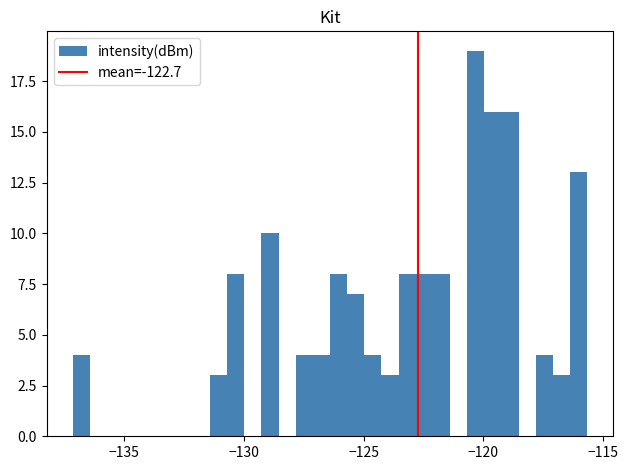

Around what value on the x-axis is the tallest bar? Give the approximate position of its centre, as read against the axis.

-120.5